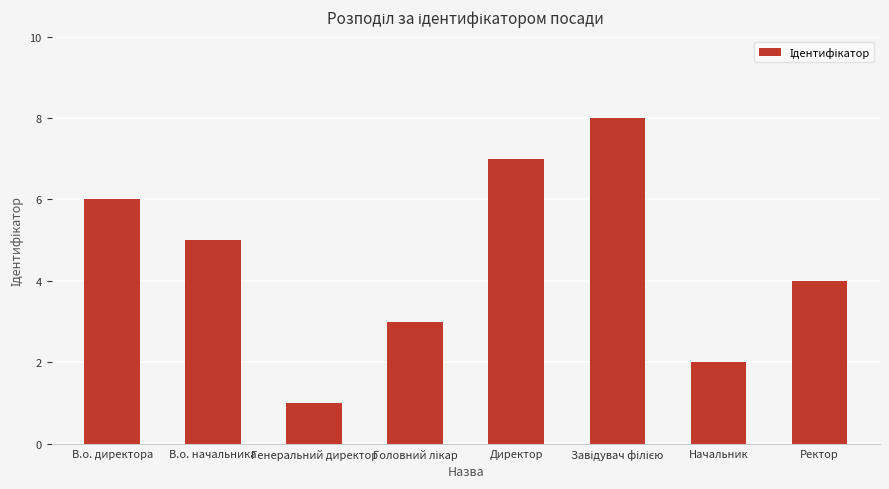

The chart shows a value of 1 at Генеральний директор. True or false?

True